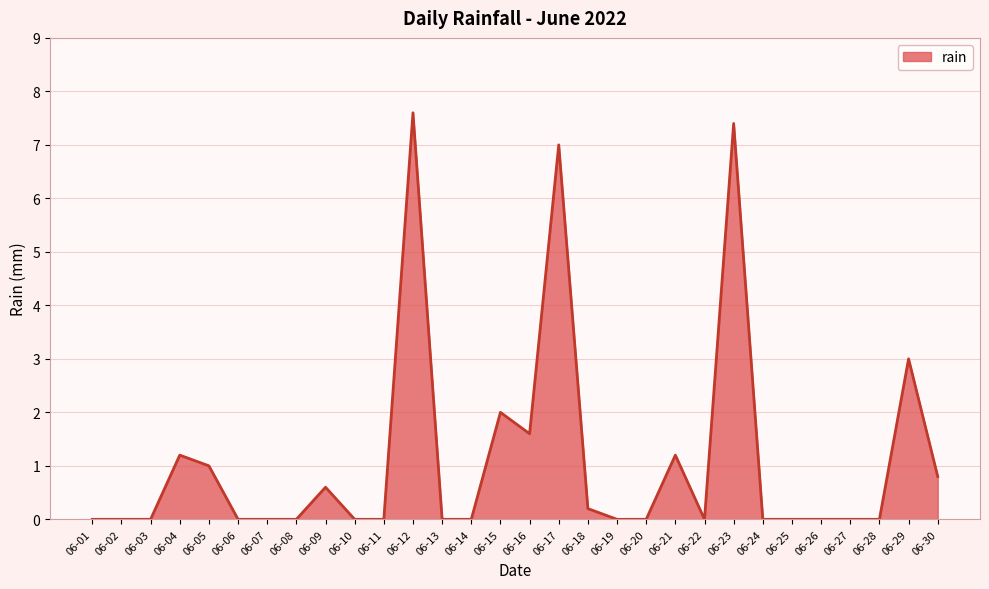

Which category has the highest value across all series?

06-12